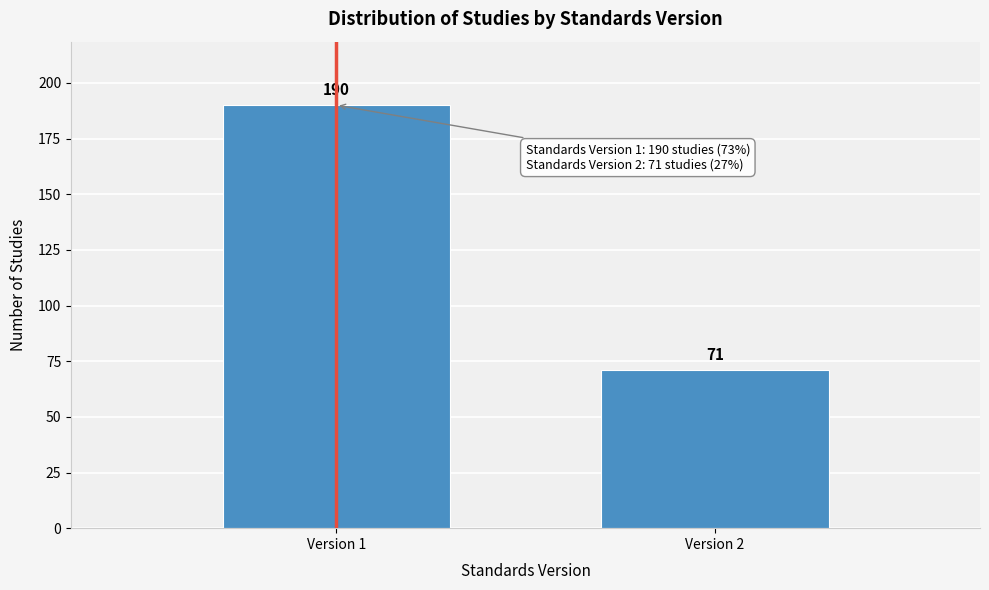

Reading left to right, extract all data points from this chart.

190	71